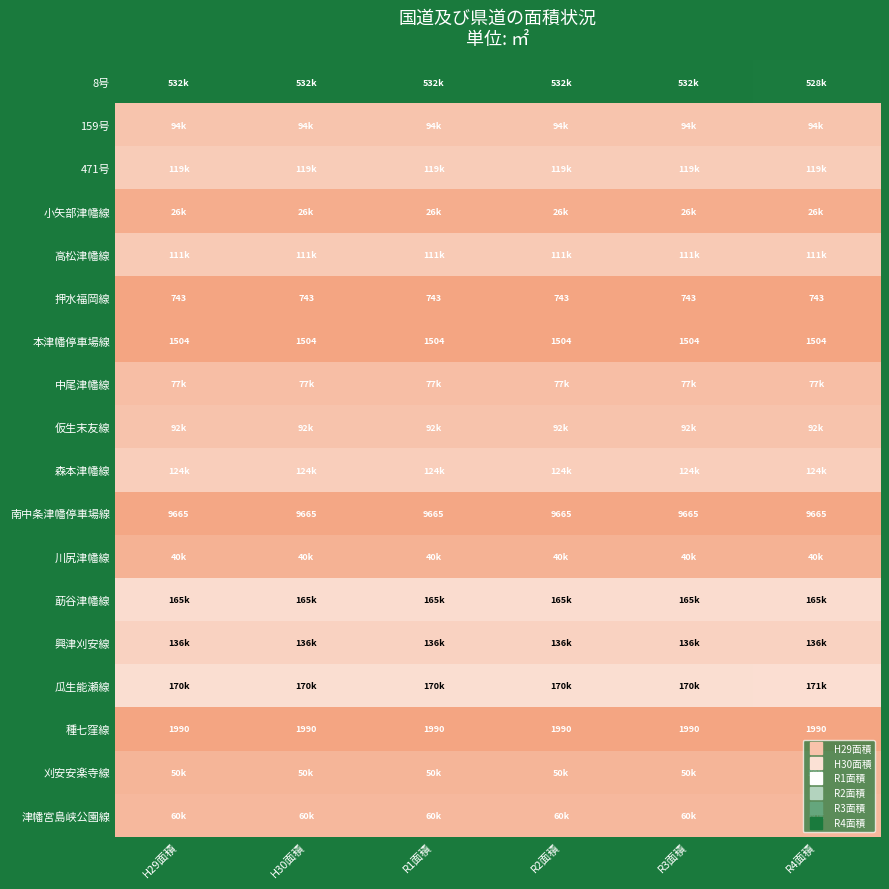

At which category does the chart reach its minimum across all series?

H29面積